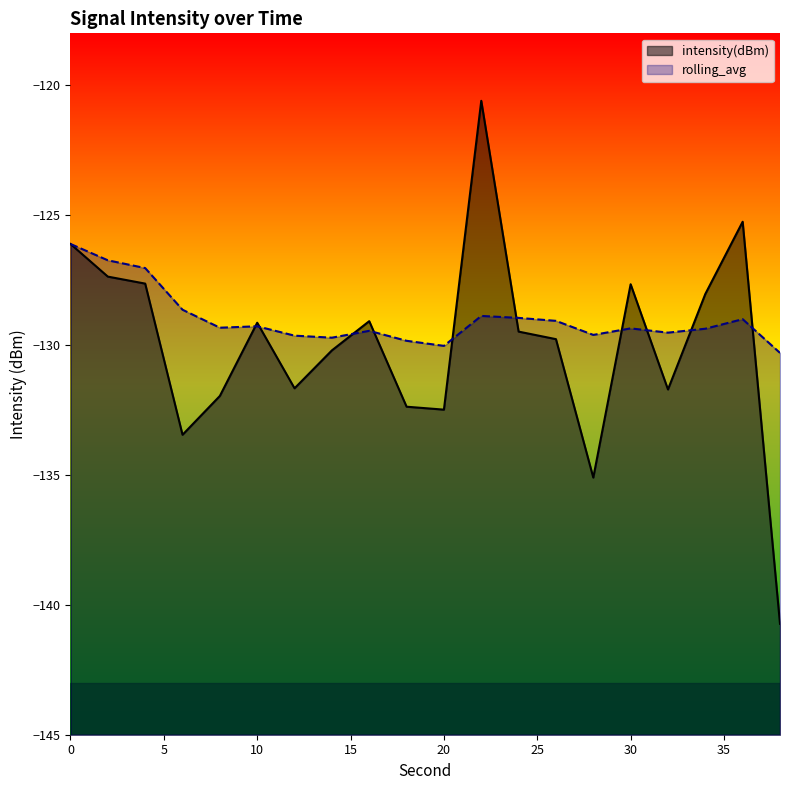

True or false: intensity(dBm) and rolling_avg intersect in this chart.

True